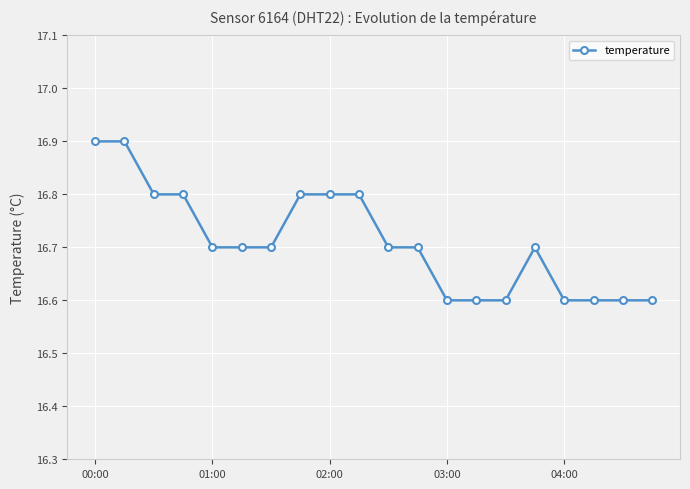

What is the smallest value displayed?

16.6